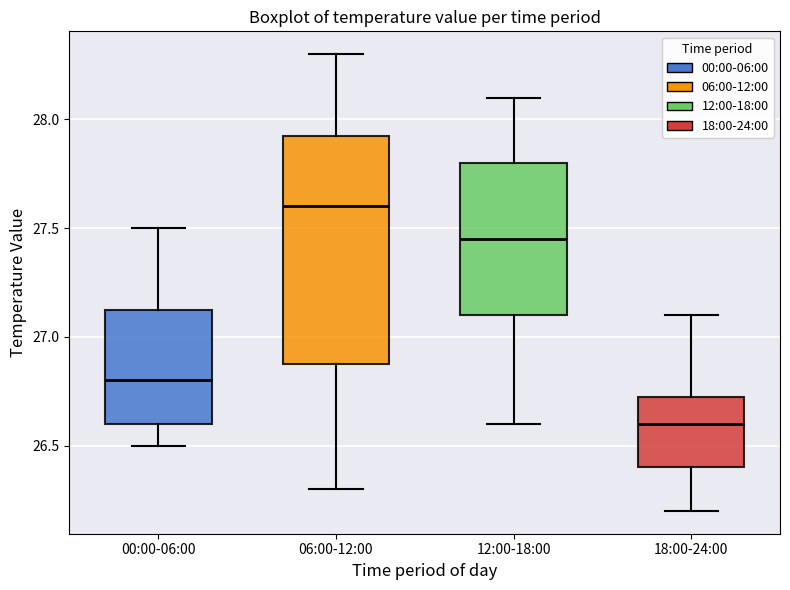

Reading left to right, transcribe this box plot: for each box, give where its median line is, the range the box spans, and where its two whiskers end, as read against the y-axis. The values are not printed on the chart, so give them approximately, as read against the axis.

00:00-06:00: median 26.80, box 26.60 to 27.15, whiskers 26.50 to 27.50
06:00-12:00: median 27.60, box 26.90 to 27.95, whiskers 26.30 to 28.30
12:00-18:00: median 27.45, box 27.10 to 27.80, whiskers 26.60 to 28.10
18:00-24:00: median 26.60, box 26.40 to 26.75, whiskers 26.20 to 27.10